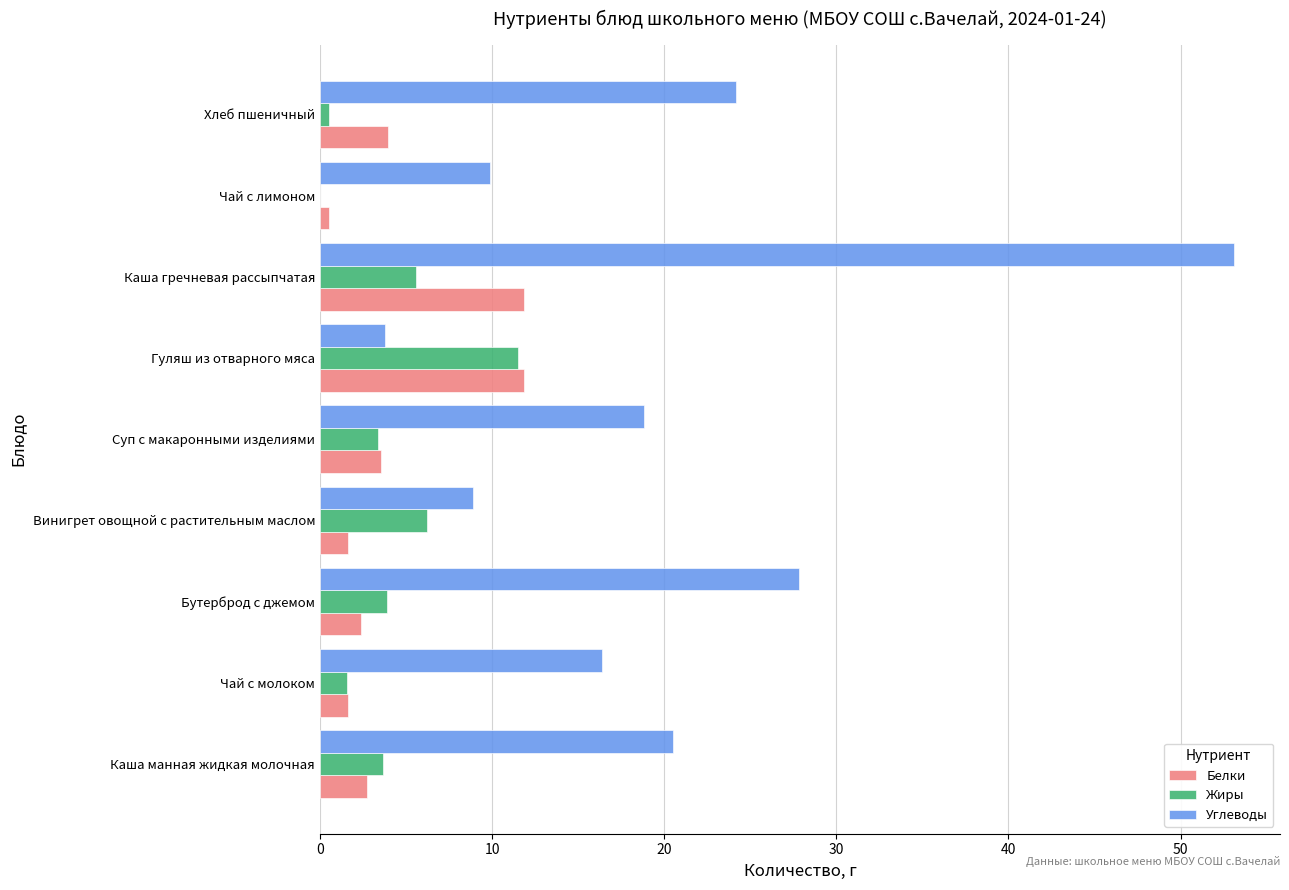

Is it true that Жиры equals 0.0 at Чай с лимоном?

True